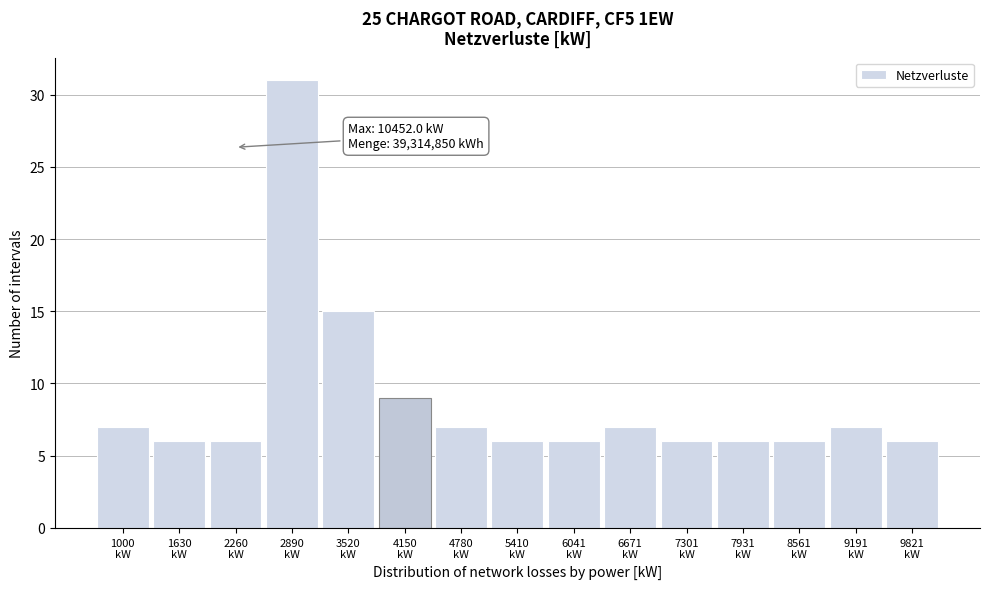

Reading left to right, transcribe all the data shown in this chart.

7	6	6	31	15	9	7	6	6	7	6	6	6	7	6